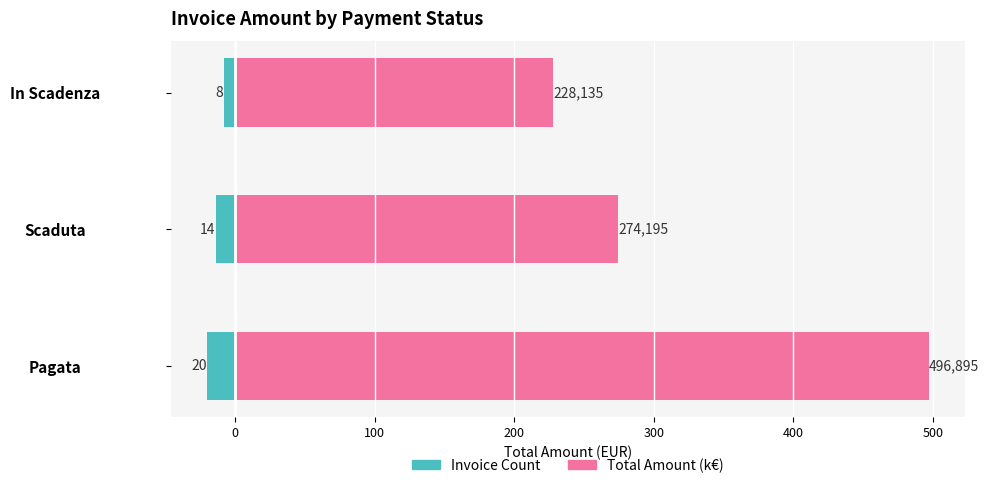

What are all the series names shown in the legend?

Invoice Count, Total Amount (k€)